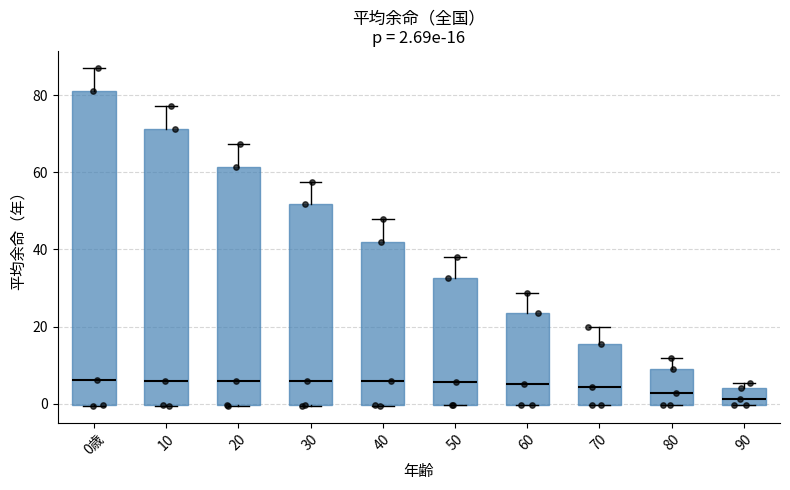

Which box is the tallest, from its lower edge to its upper edge?

0歳